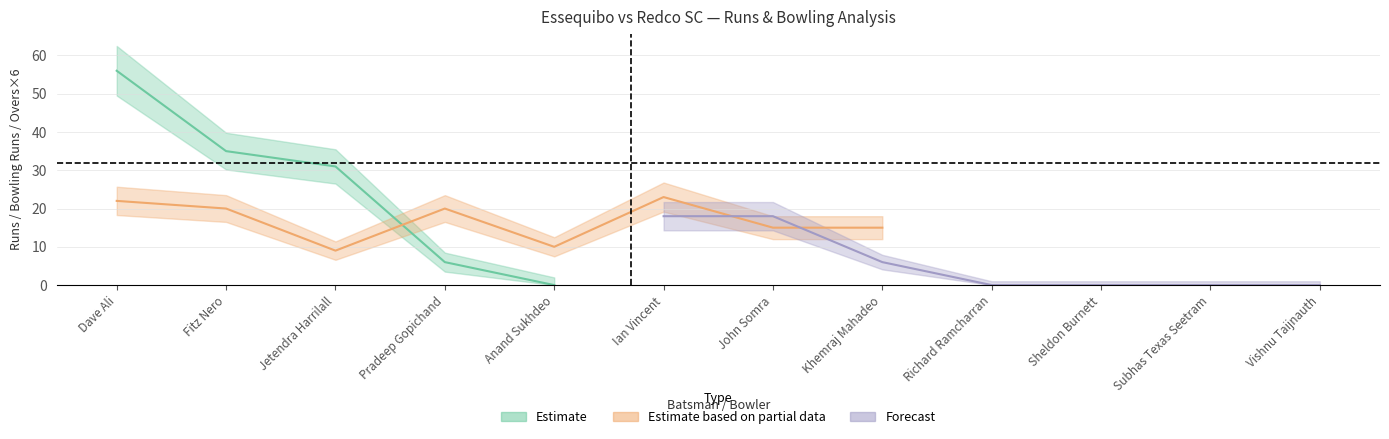

What is the value of the Balls point at the 1st from the left?

56